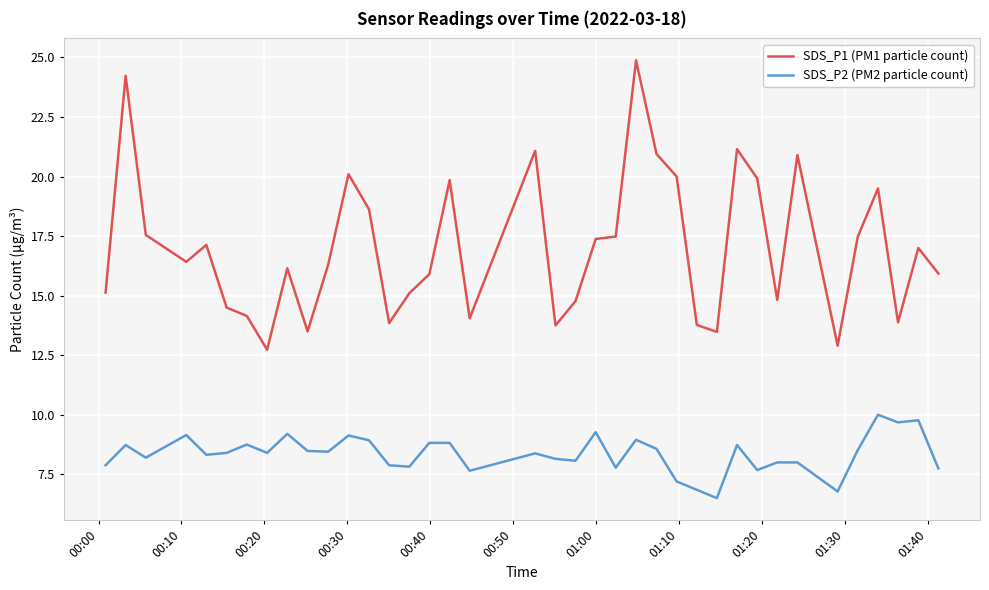

Rank the series by their maximum value, from lowest to highest.

SDS_P2 (PM2 particle count), SDS_P1 (PM1 particle count)